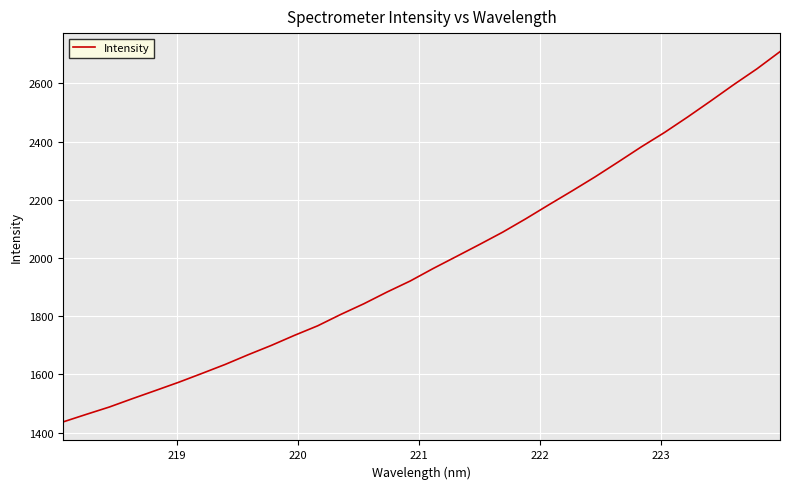

What is the greatest value displayed?

2709.2